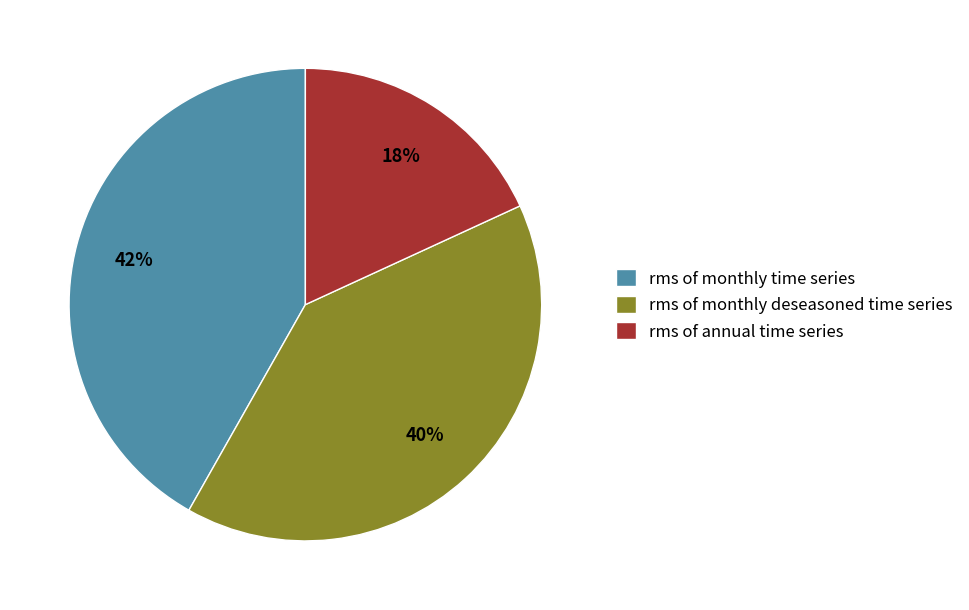

Which category has the smallest portion of the pie?

rms of annual time series